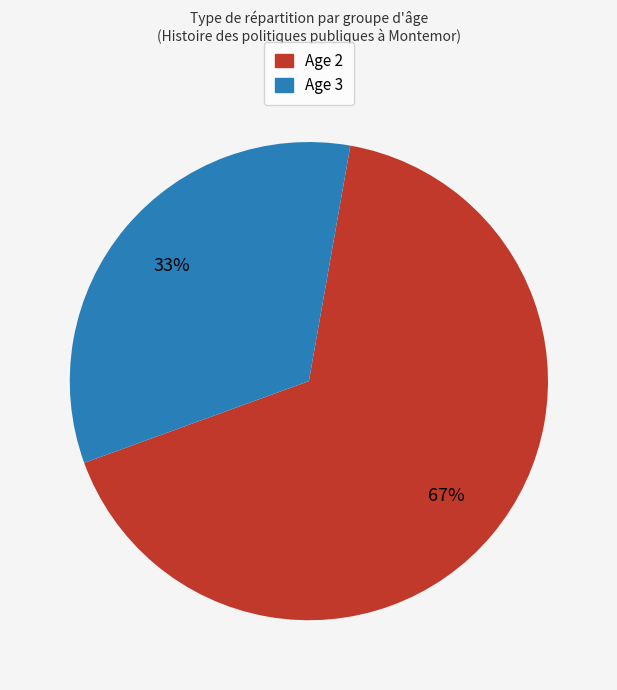

Is there a majority slice in this chart?

Yes